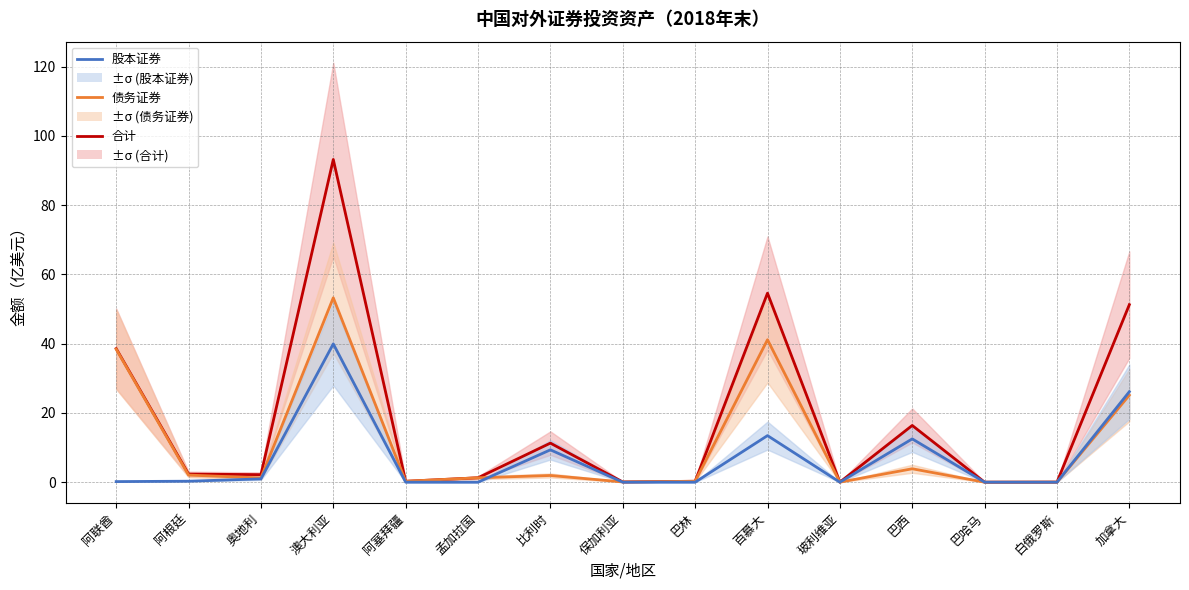

Reading right to left, extract all data points from this chart.

合计: 加拿大=51.3	白俄罗斯=0.0	巴哈马=0.0	巴西=16.4	玻利维亚=0.0	百慕大=54.6	巴林=0.3	保加利亚=0.1	比利时=11.3	孟加拉国=1.3	阿塞拜疆=0.3	澳大利亚=93.2	奥地利=2.2	阿根廷=2.3	阿联酋=38.6
债务证券: 加拿大=25.1	白俄罗斯=0.0	巴哈马=0.0	巴西=3.9	玻利维亚=0.0	百慕大=41.1	巴林=0.3	保加利亚=0.1	比利时=1.9	孟加拉国=1.3	阿塞拜疆=0.3	澳大利亚=53.2	奥地利=1.2	阿根廷=2.1	阿联酋=38.4
股本证券: 加拿大=26.1	白俄罗斯=0.0	巴哈马=-0.0	巴西=12.5	玻利维亚=0.0	百慕大=13.5	巴林=0.0	保加利亚=0.0	比利时=9.3	孟加拉国=0.0	阿塞拜疆=0.0	澳大利亚=39.9	奥地利=1.0	阿根廷=0.3	阿联酋=0.2